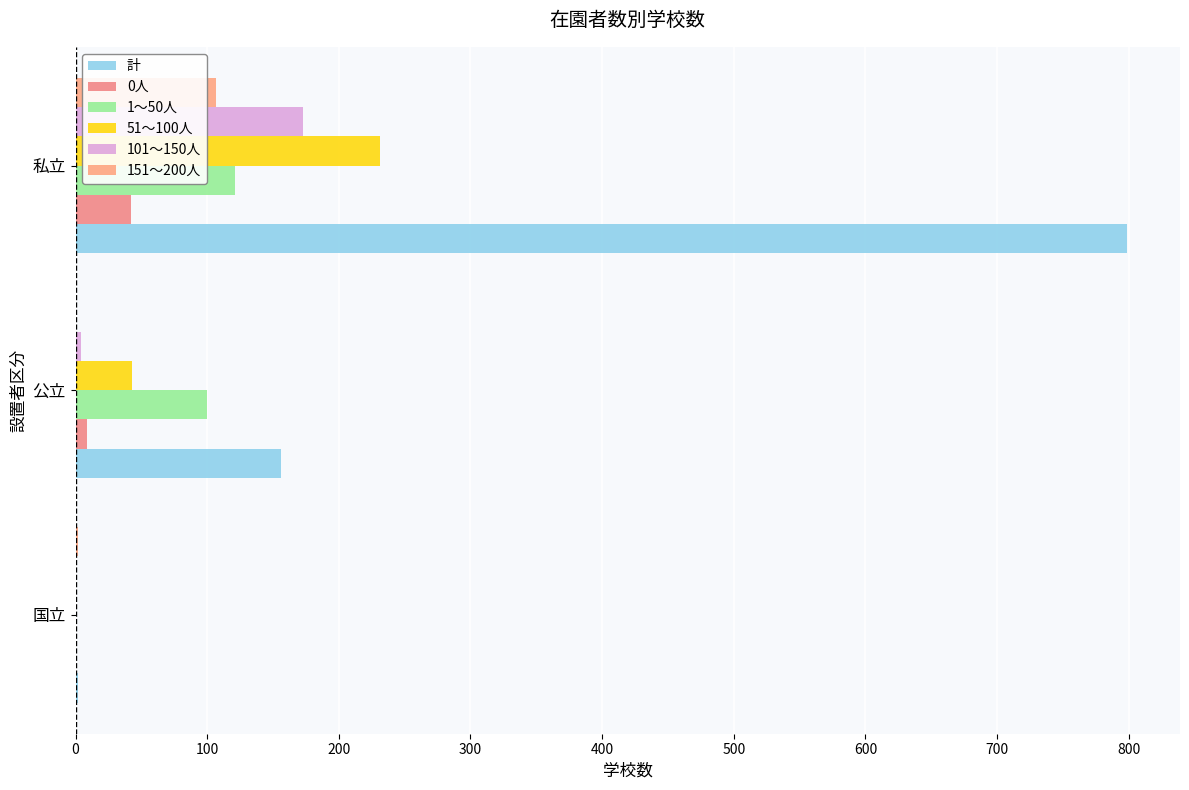

Count the number of categories in the chart.

3